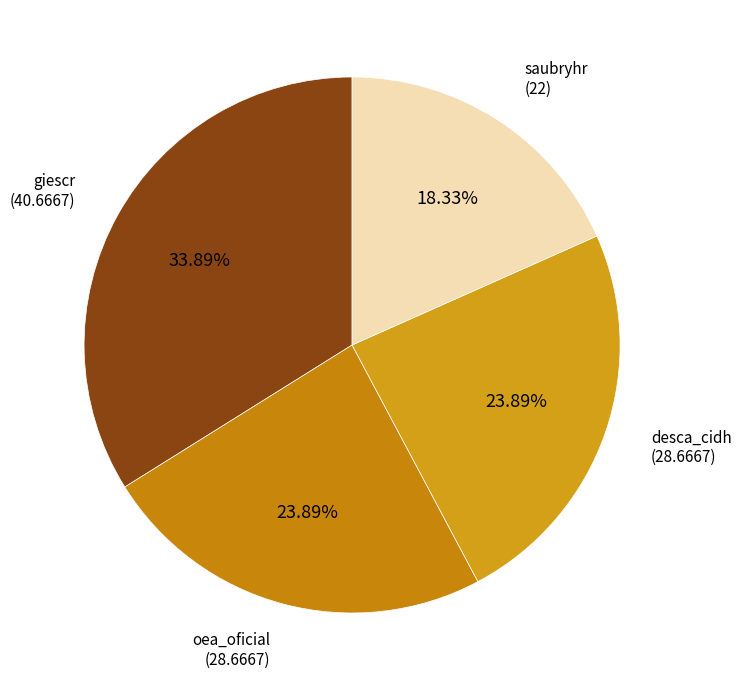

To the nearest percent, what percentage of the pie is saubryhr?

18%